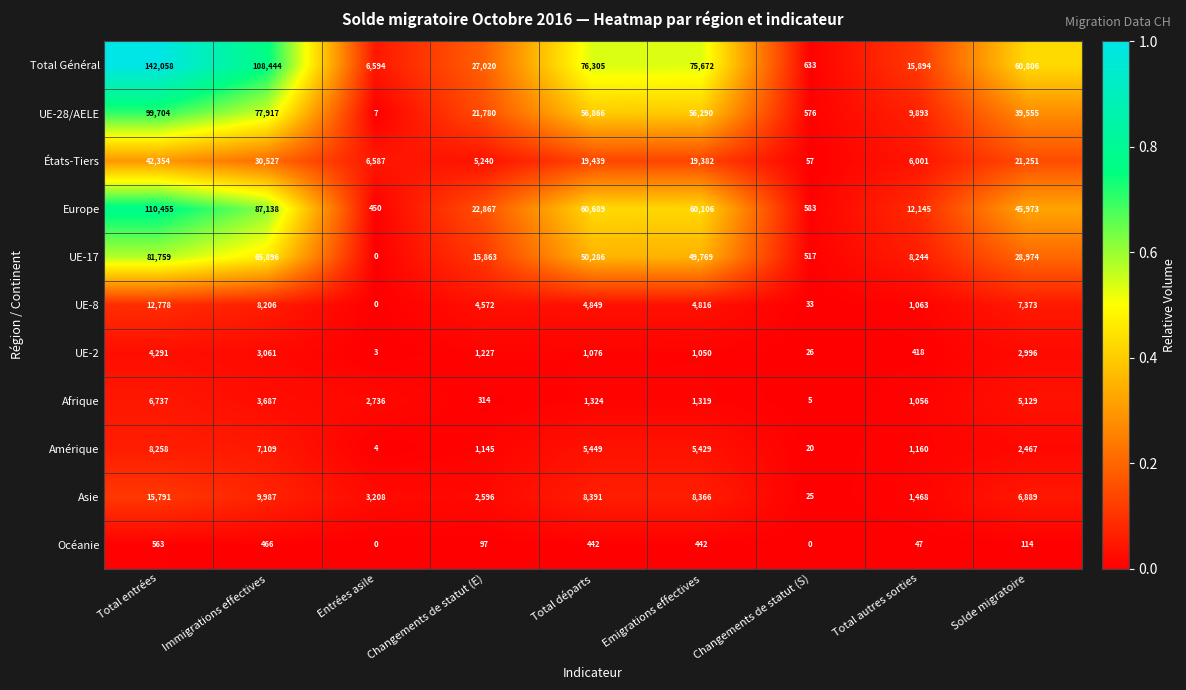

At which category is the sum across all series the highest?

Total entrées